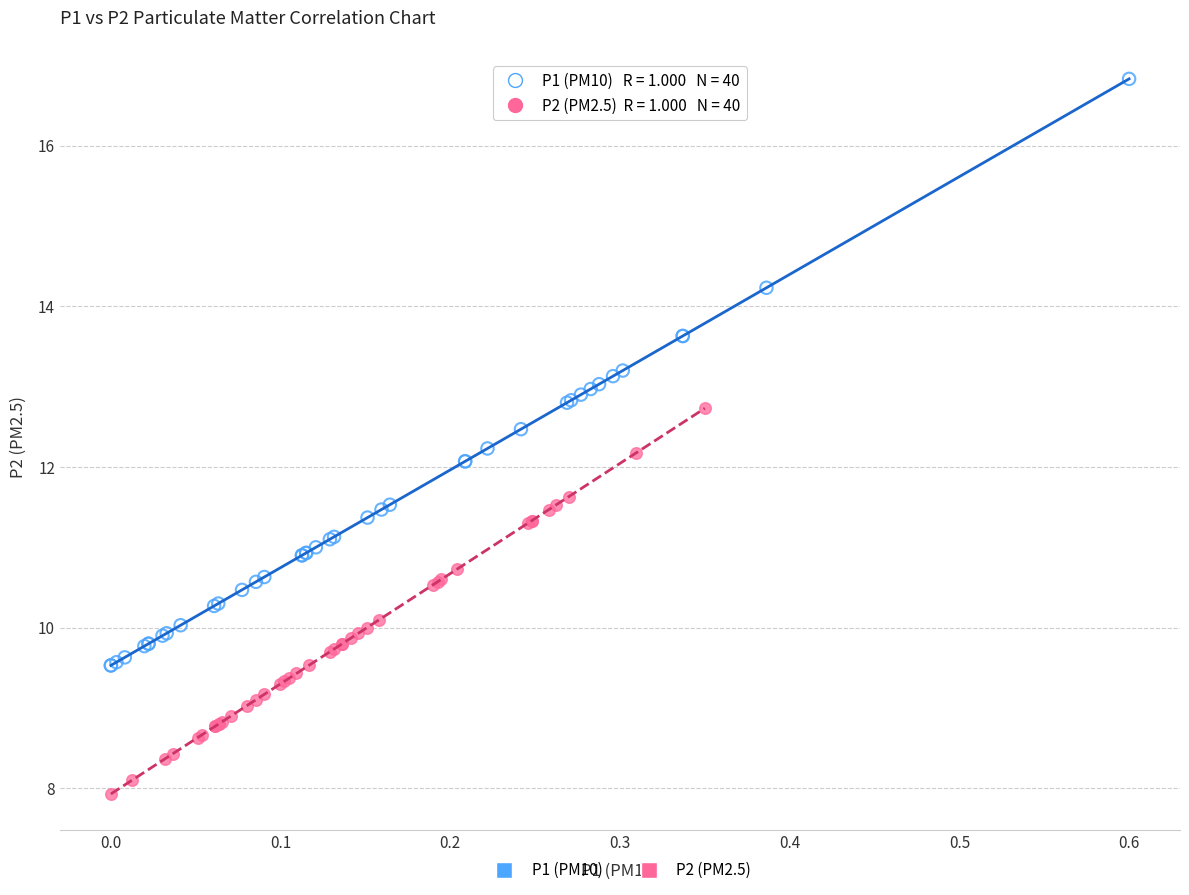

Which series reaches the minimum Y coordinate?

P2 (PM2.5)